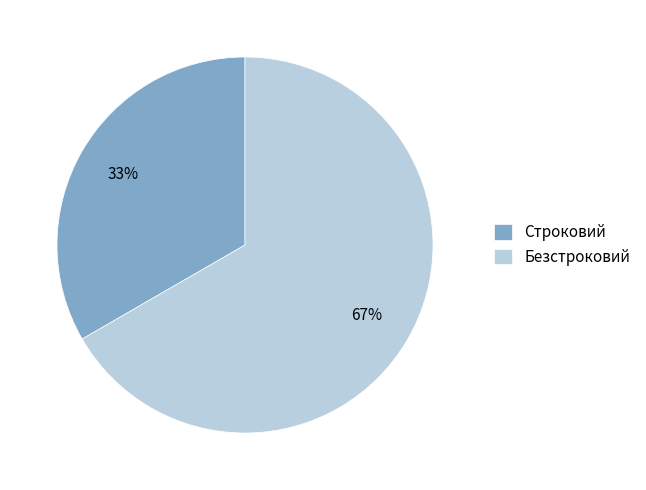

Rank the categories by value from highest to lowest.

Безстроковий, Строковий